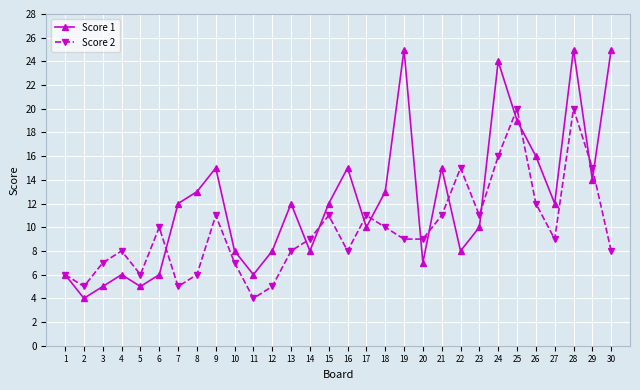

What is the total value across all series at 6?

16